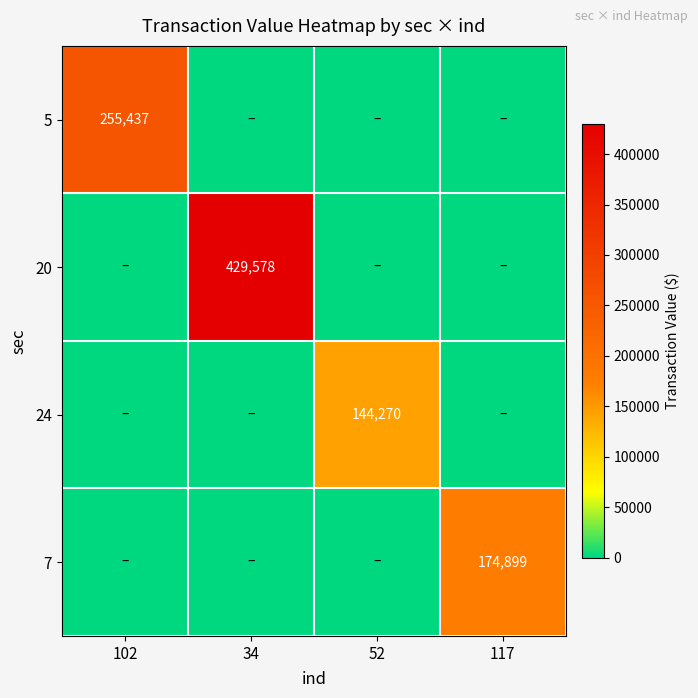

What is the difference between the highest and lowest values at 52?

144270